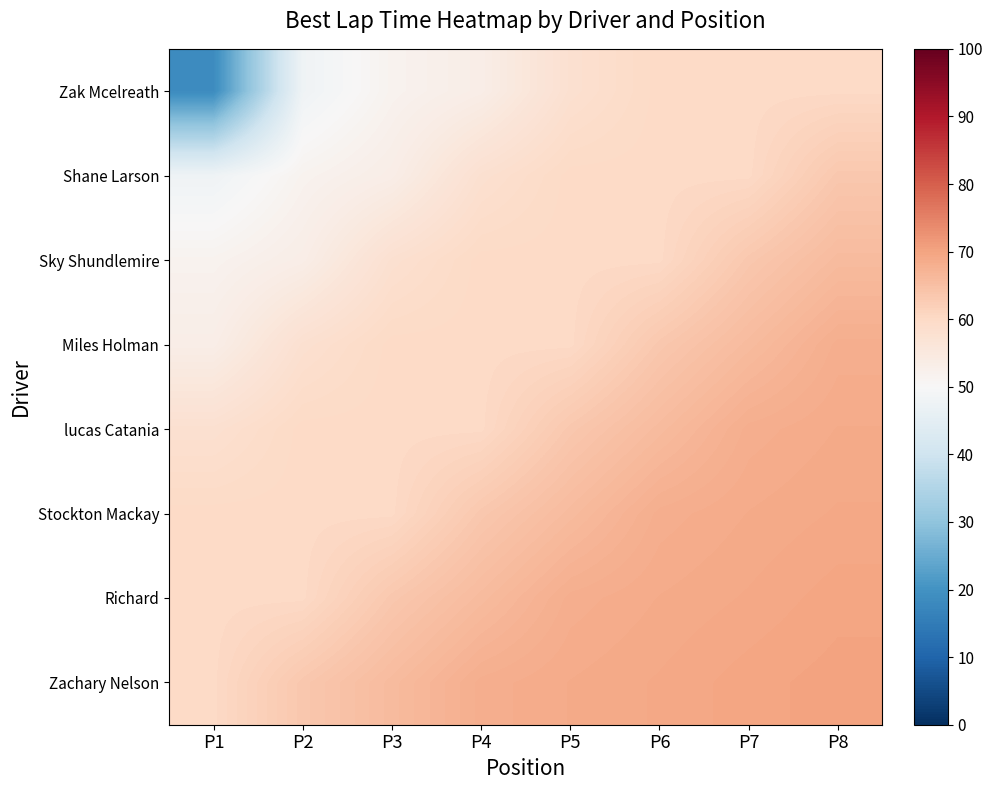

Reading right to left, what are all the values shown in this chart?

Zak Mcelreath: P8=60.0	P7=60.0	P6=60.0	P5=57.9	P4=53.3	P3=51.7	P2=47.9	P1=18.5
Shane Larson: P8=63.5	P7=60.0	P6=60.0	P5=60.0	P4=57.9	P3=53.3	P2=51.7	P1=47.9
Sky Shundlemire: P8=65.8	P7=63.5	P6=60.0	P5=60.0	P4=60.0	P3=57.9	P2=53.3	P1=51.7
Miles Holman: P8=68.1	P7=65.8	P6=63.5	P5=60.0	P4=60.0	P3=60.0	P2=57.9	P1=53.3
lucas Catania: P8=68.8	P7=68.1	P6=65.8	P5=63.5	P4=60.0	P3=60.0	P2=60.0	P1=57.9
Stockton Mackay: P8=69.2	P7=68.8	P6=68.1	P5=65.8	P4=63.5	P3=60.0	P2=60.0	P1=60.0
Richard: P8=69.8	P7=69.2	P6=68.8	P5=68.1	P4=65.8	P3=63.5	P2=60.0	P1=60.0
Zachary Nelson: P8=70.1	P7=69.8	P6=69.2	P5=68.8	P4=68.1	P3=65.8	P2=63.5	P1=60.0